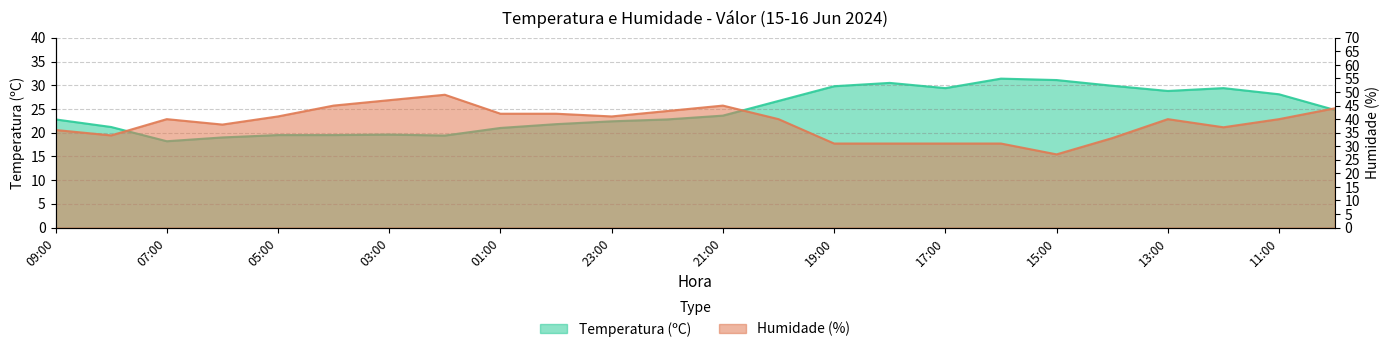

In Humidade (%), how many points are lower than both neighbors (excluding endpoints)?

5